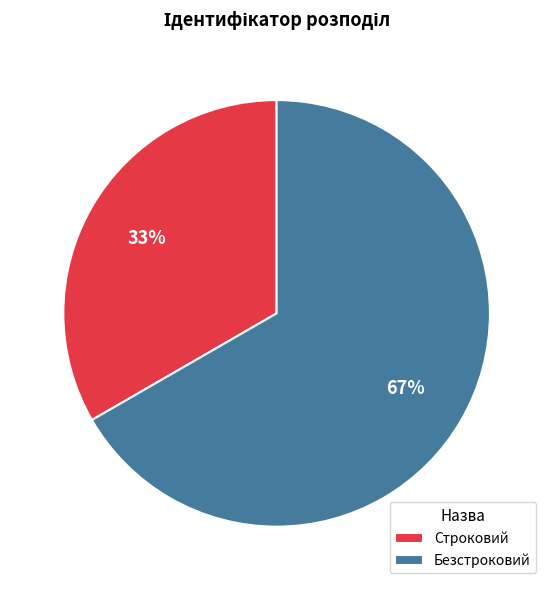

To the nearest percent, what portion does Безстроковий represent?

67%